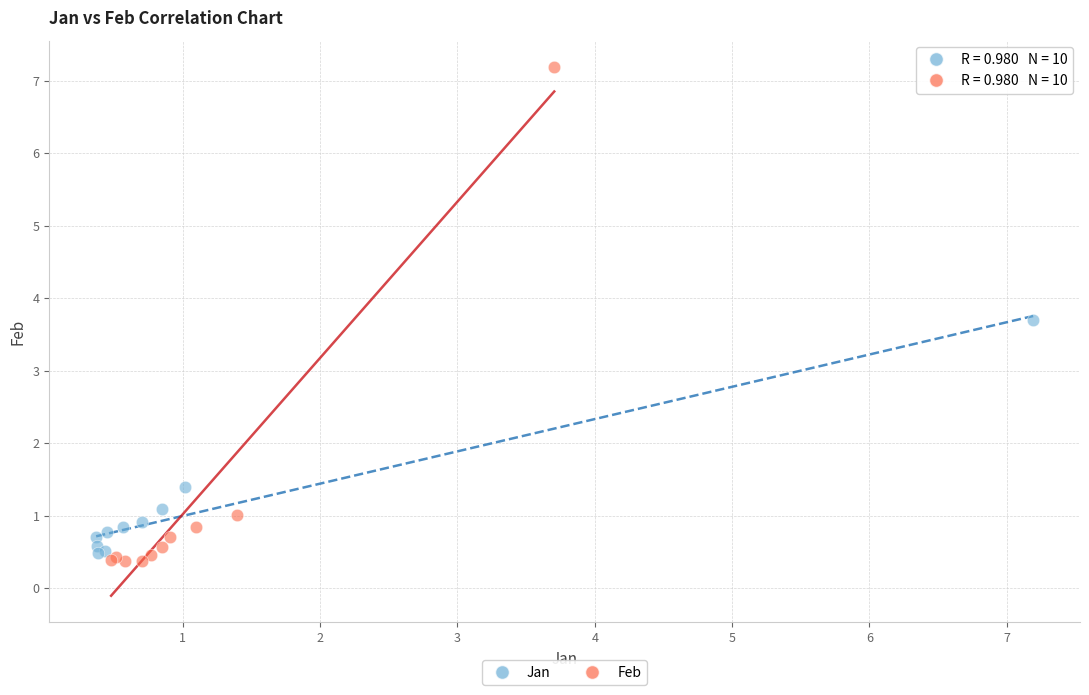

Which series has the widest spread of Y values?

Feb